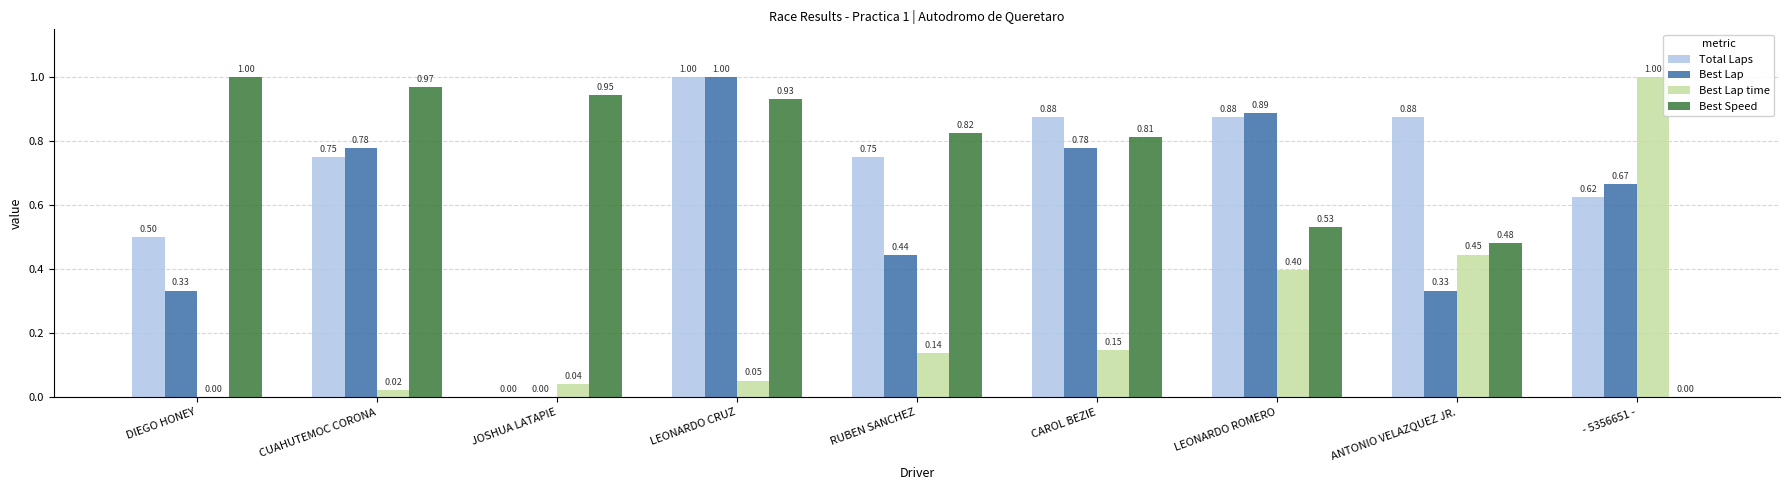

Which series has the largest total across all categories?

Best Speed